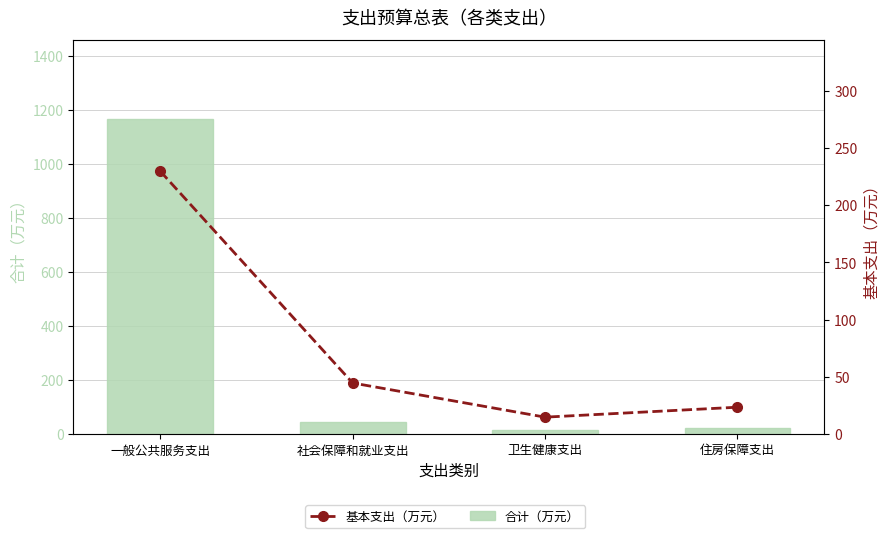

Reading left to right, transcribe all the data shown in this chart.

合计（万元）: 一般公共服务支出=1167.1	社会保障和就业支出=44.6	卫生健康支出=14.7	住房保障支出=23.4
基本支出（万元）: 一般公共服务支出=229.7	社会保障和就业支出=44.6	卫生健康支出=14.7	住房保障支出=23.4